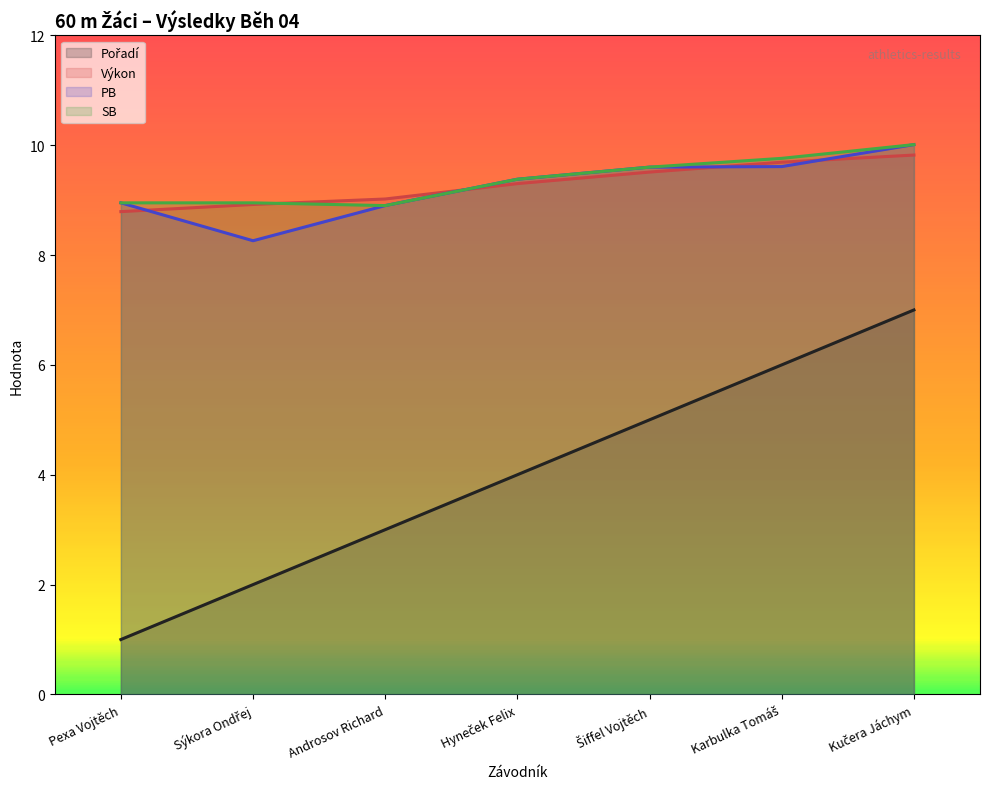

At which label does SB reach its minimum?

Androsov Richard